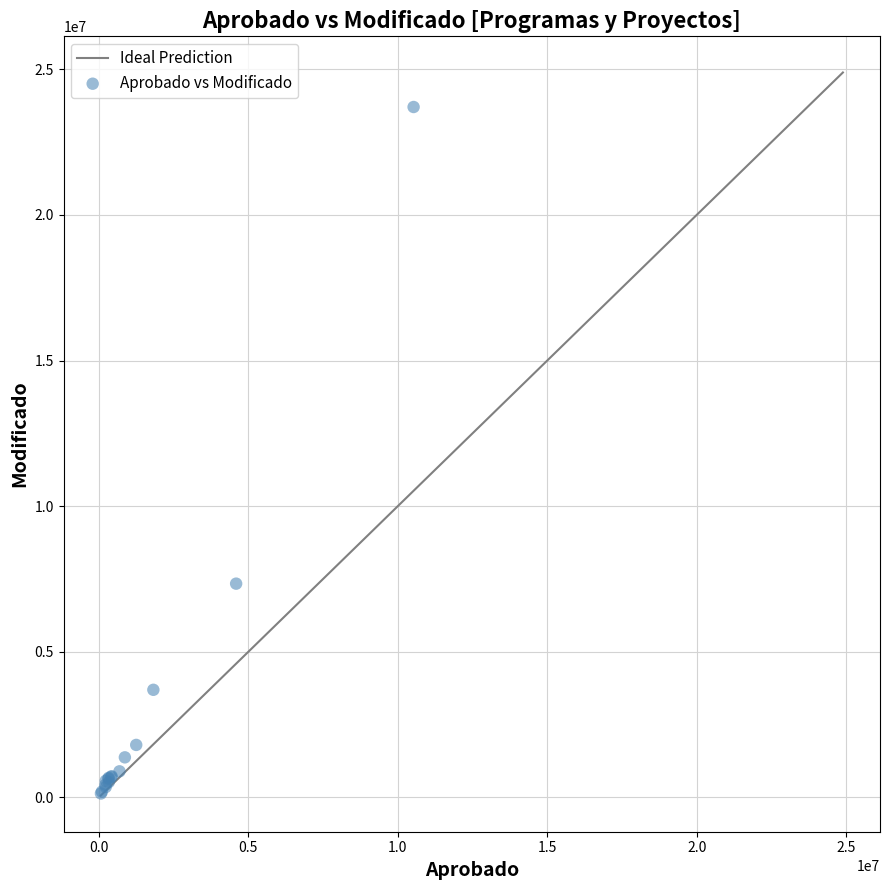

What Y value in the scatter plot is closest to 11919318?

7337280.4